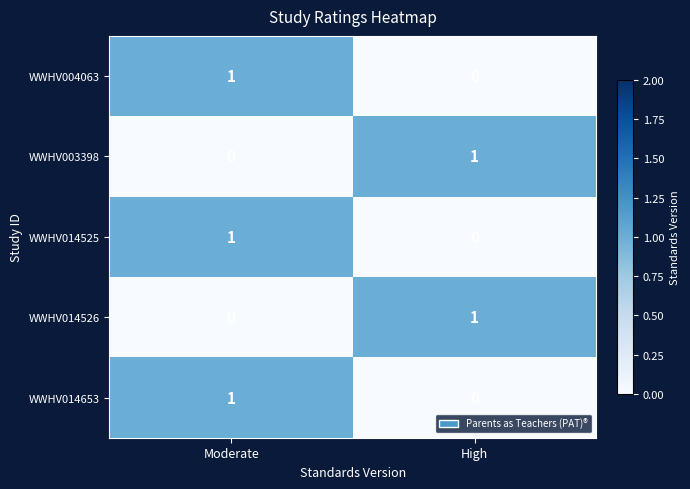

Is the value of WWHV014525 at High greater than the value of WWHV003398 at High?

No